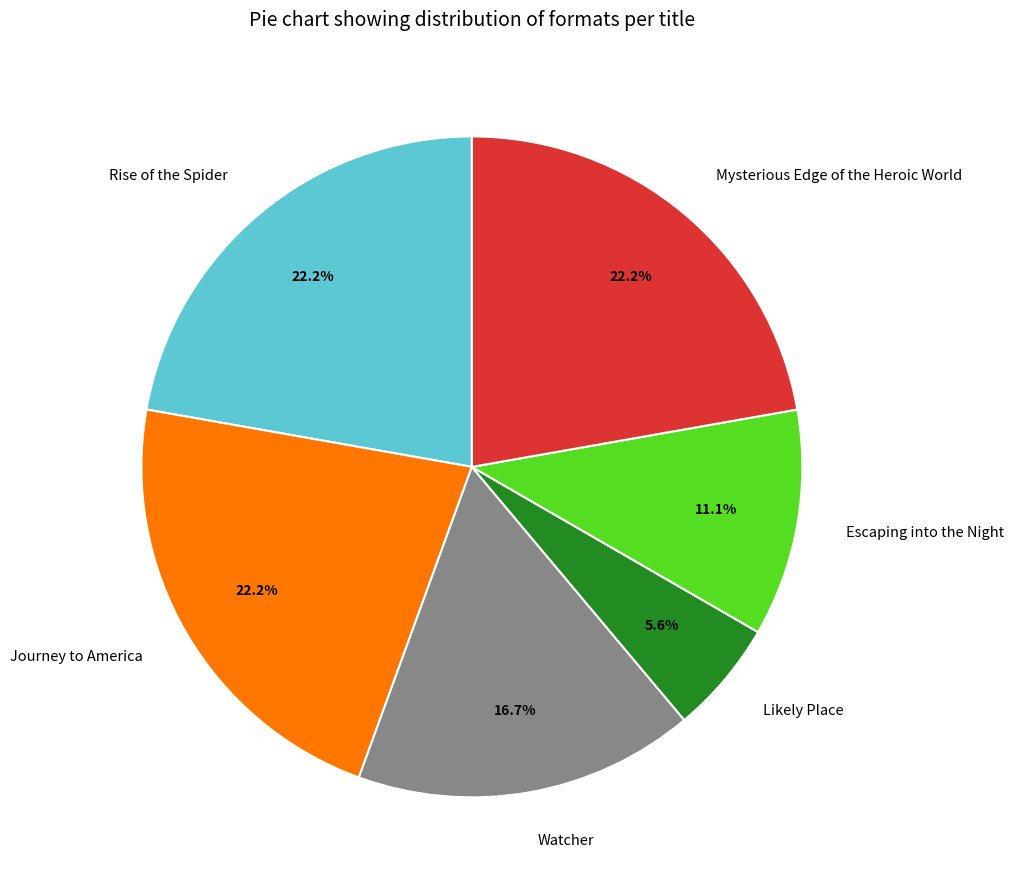

Approximately how many times larger is the value at Rise of the Spider compared to Escaping into the Night?

2.0